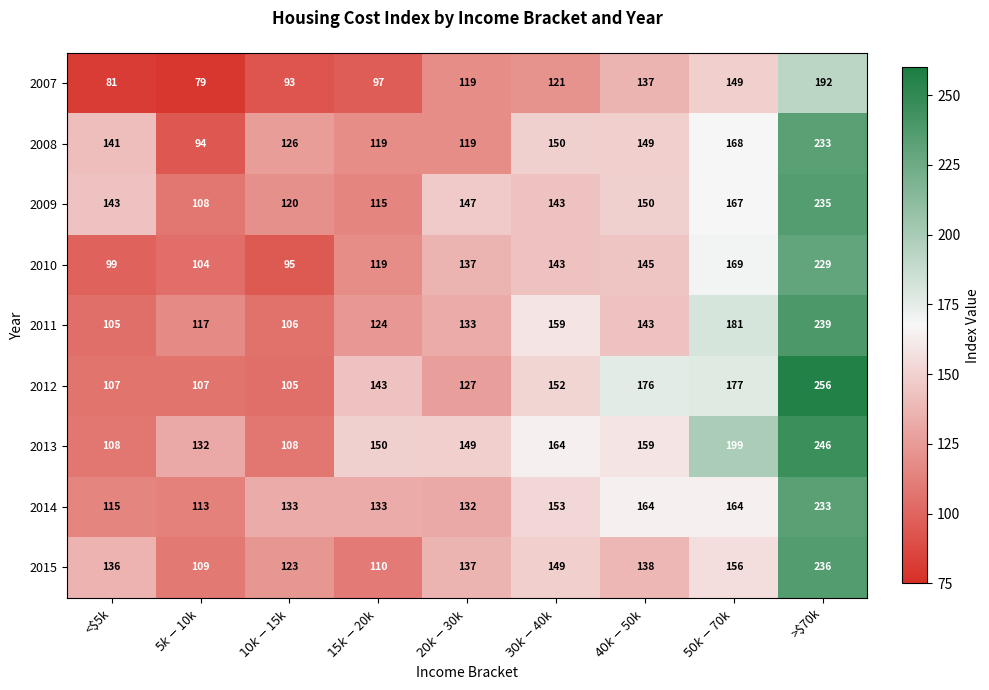

What is the difference between the maximum and minimum values in the 2007 series?

113